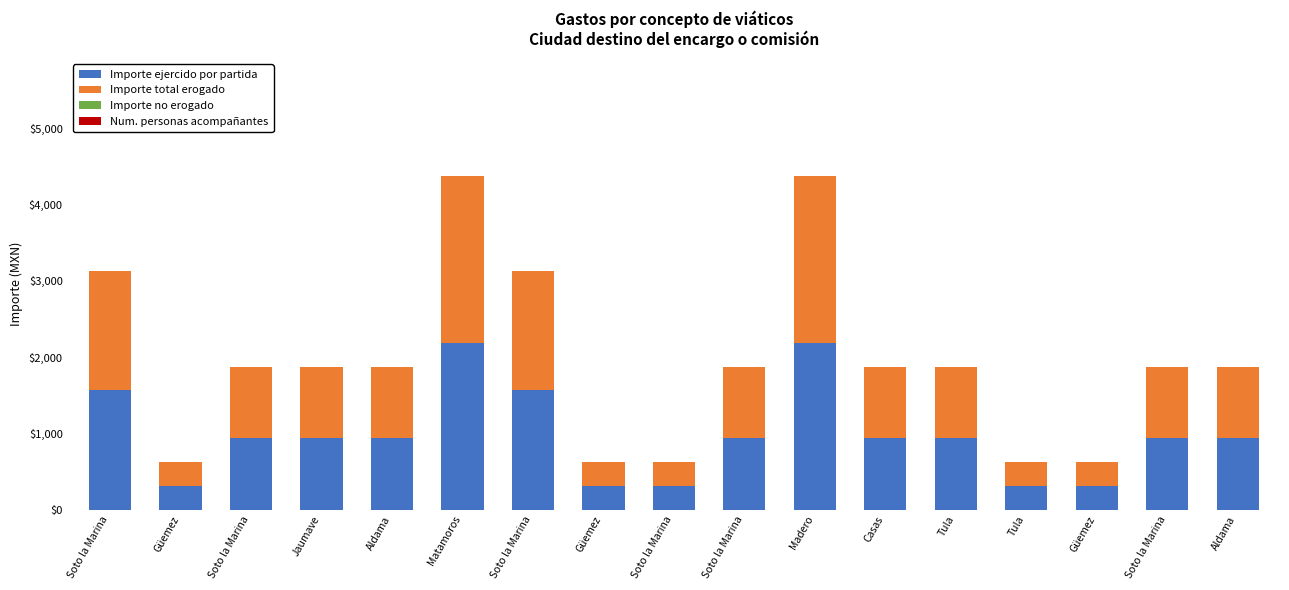

Are the bars horizontal?

No